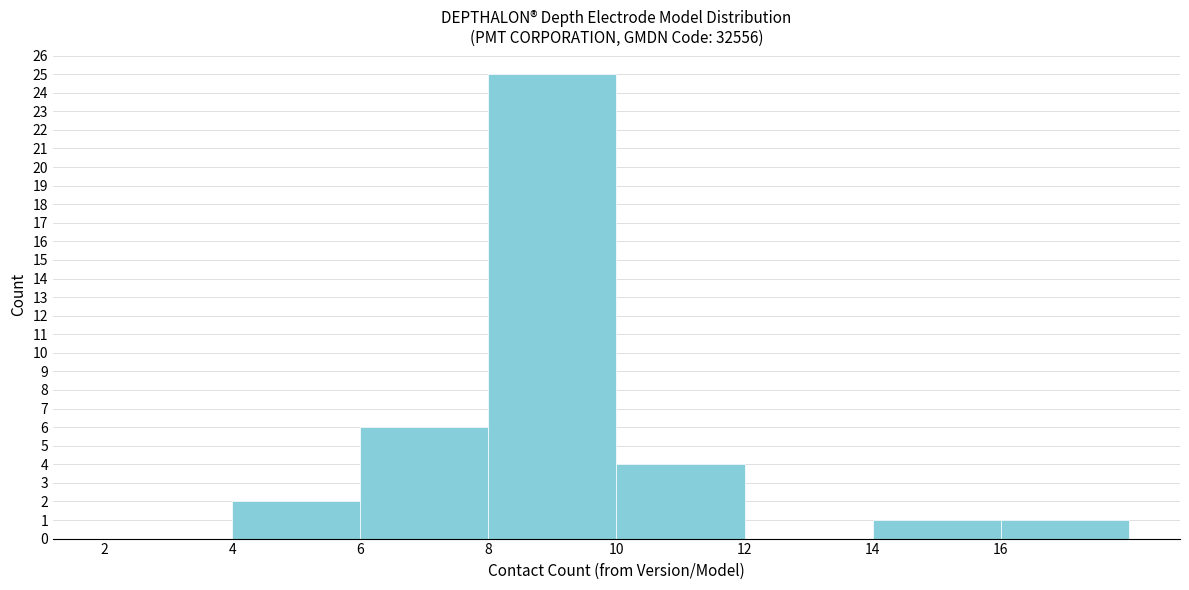

Reading left to right, transcribe this chart: for each bar, give the range it covers on the x-axis and its height. The values are not printed on the chart, so give them approximately, as read against the axis.

2 to 4: 0
4 to 6: 2
6 to 8: 6
8 to 10: 25
10 to 12: 4
12 to 14: 0
14 to 16: 1
16 to 18: 1